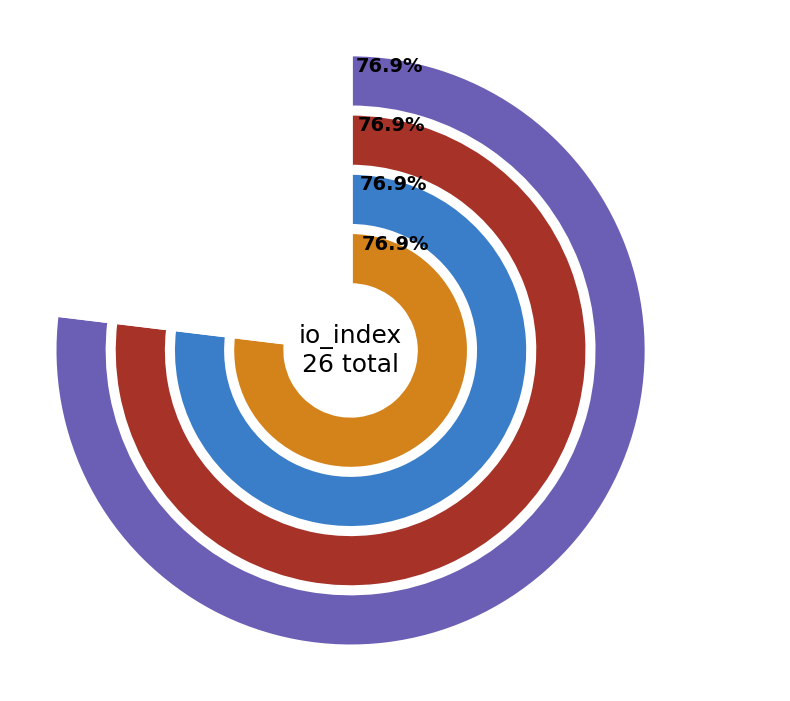

Combined, do direction and io_index account for over 50%?

Yes